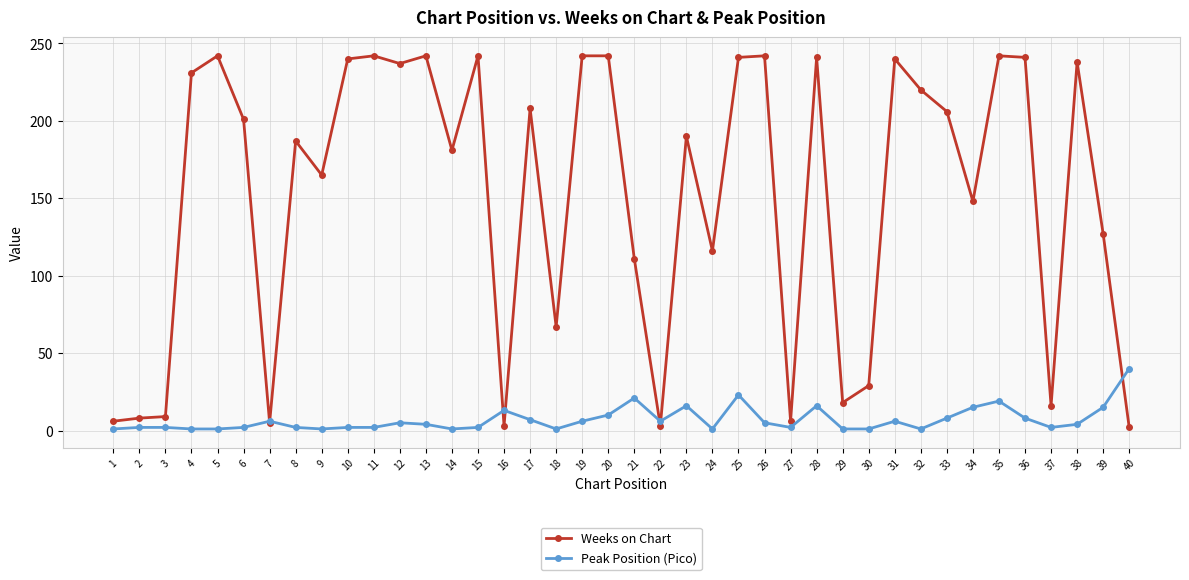

At which label does Peak Position (Pico) reach its peak?

40